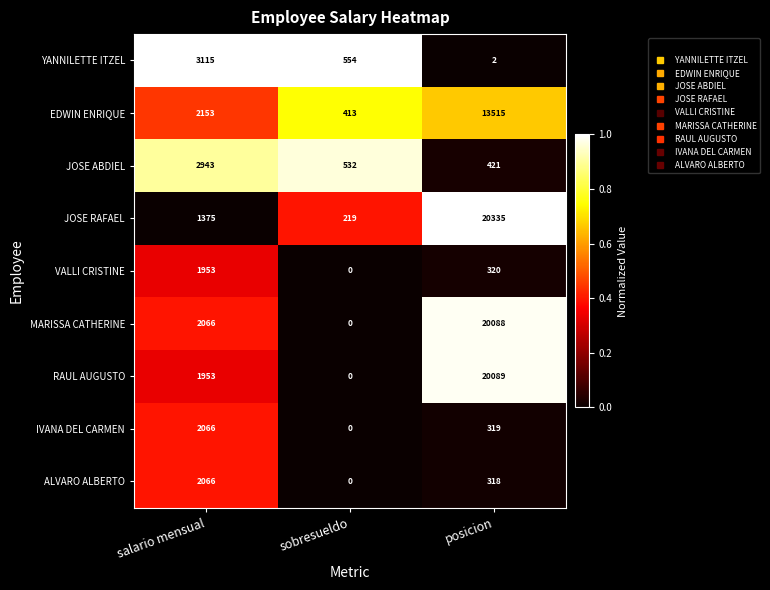

Which series has the largest total across all categories?

MARISSA CATHERINE